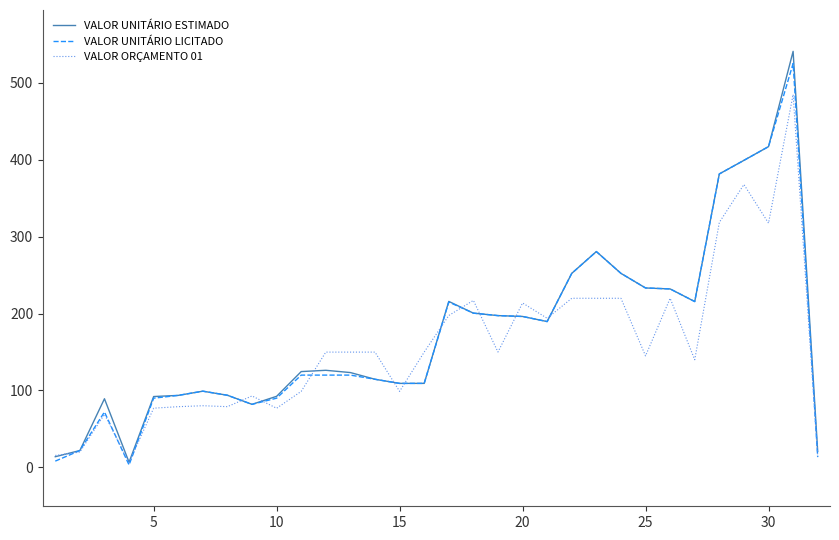

Which series has the largest range (max minus min)?

VALOR UNITÁRIO ESTIMADO